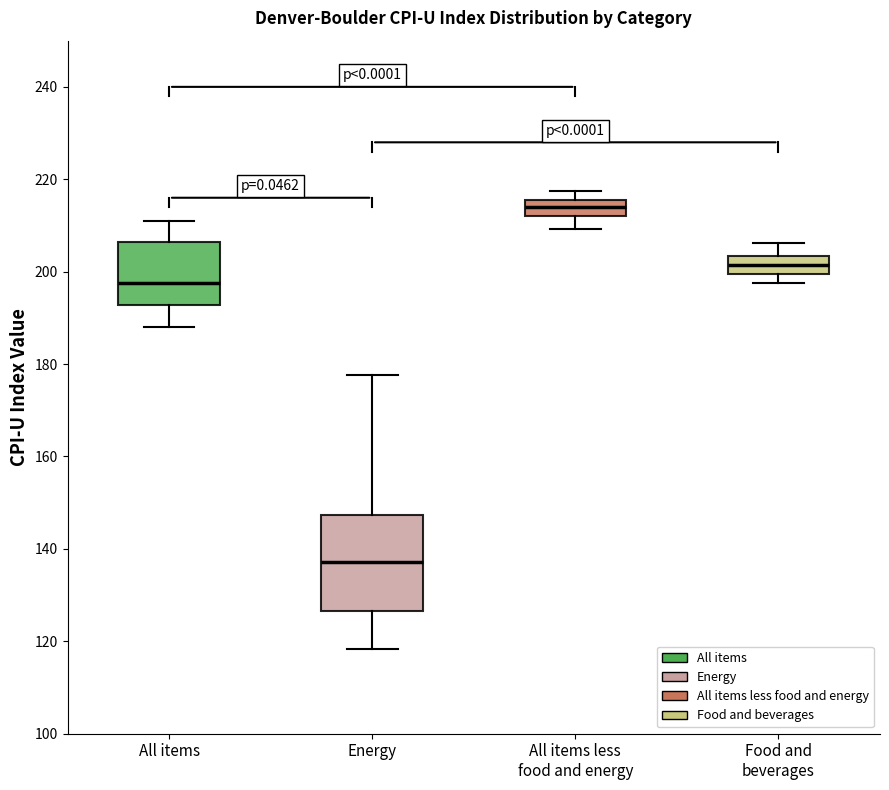

Where is the lower edge of the box for Energy on the y-axis? The values are not printed on the chart, so give them approximately, as read against the axis.

126